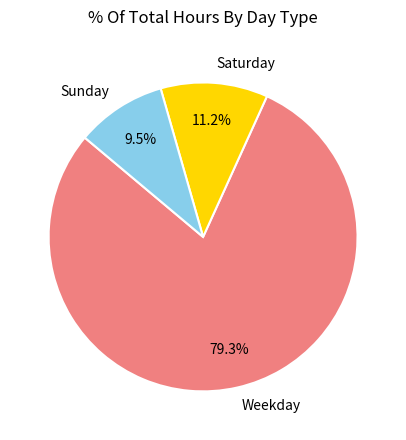

What is the largest slice in the pie chart?

Weekday